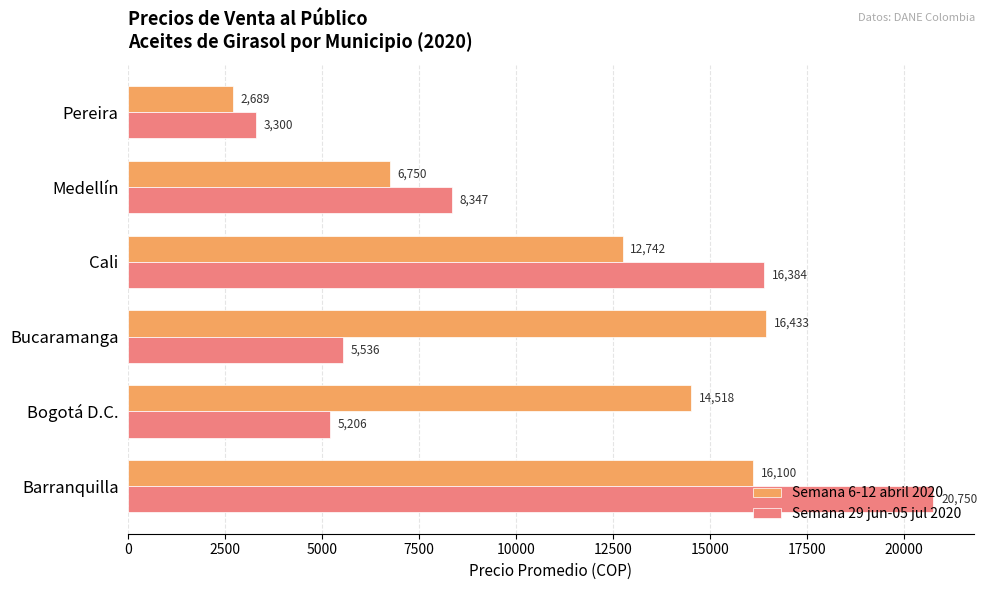

Read the Semana 29 jun-05 jul 2020 value at Bogotá D.C..

5206.8